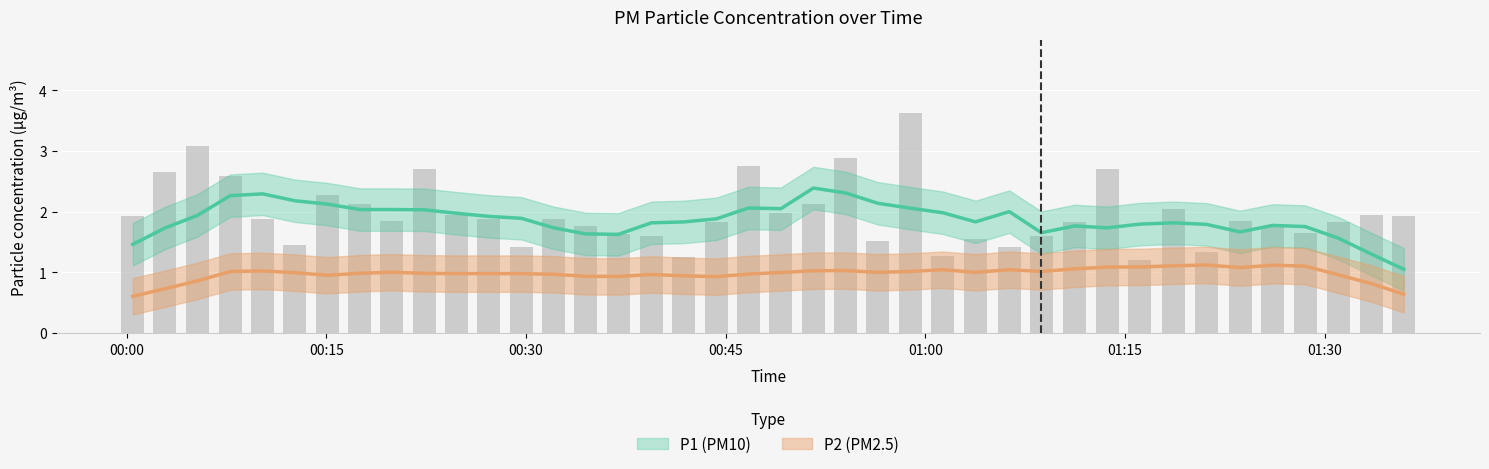

What is the difference between the maximum and minimum values?

2.4